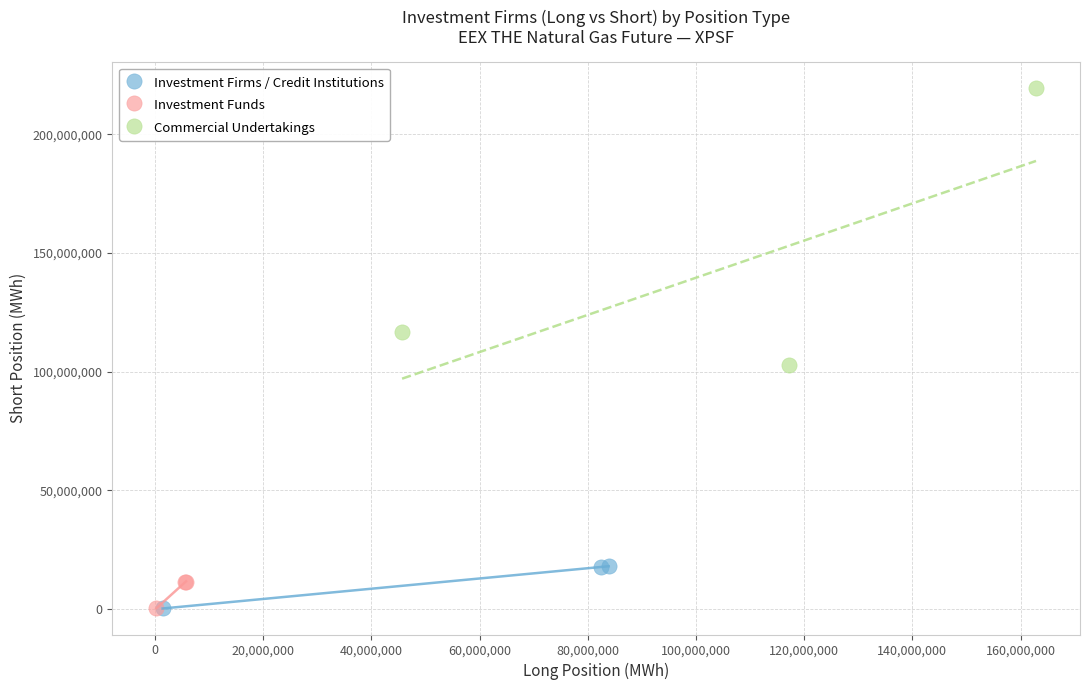

Which series has the widest spread of Y values?

Commercial Undertakings